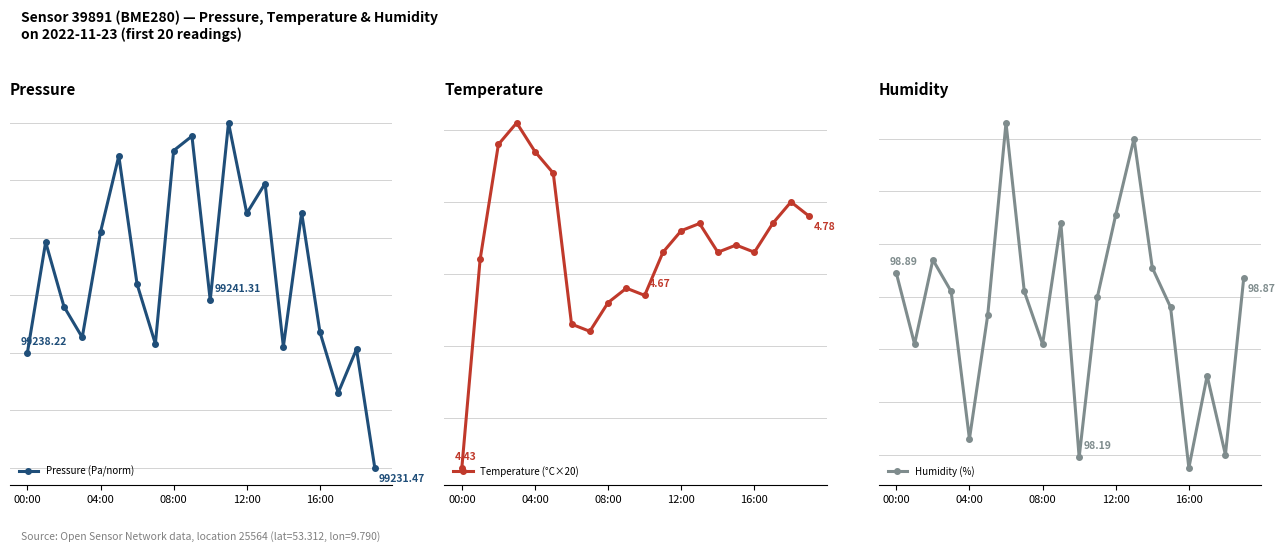

Which category has the highest value in the Pressure (Pa/norm) series?

11